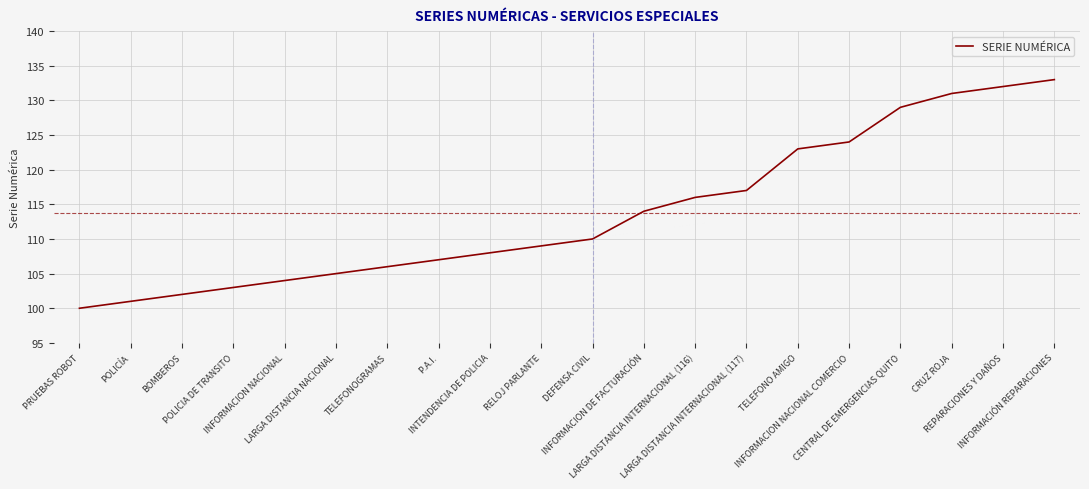

Is it true that the value at INFORMACION NACIONAL COMERCIO is 66?

False